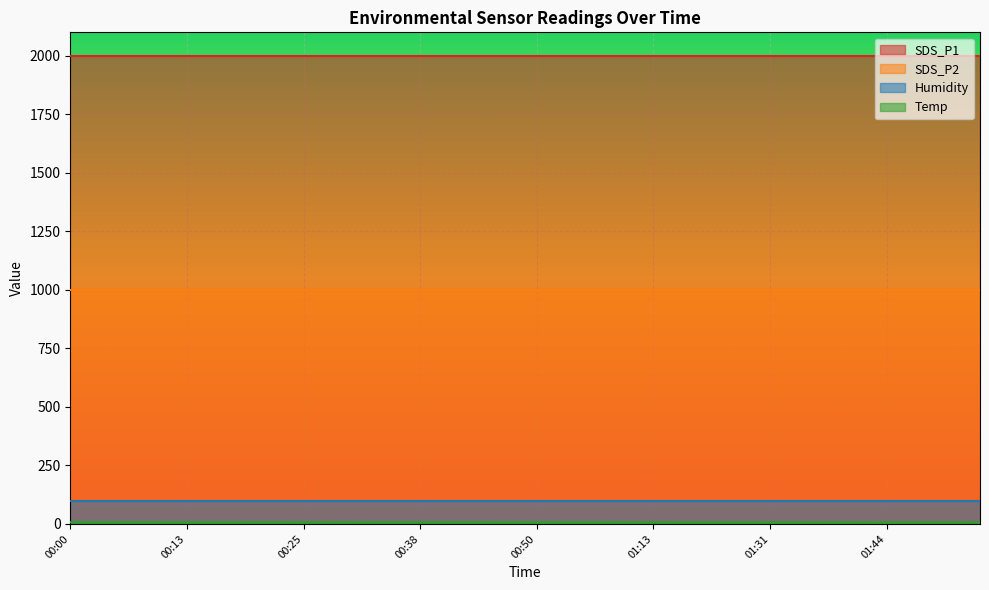

At how many categories does at least one series exceed 1596?

40